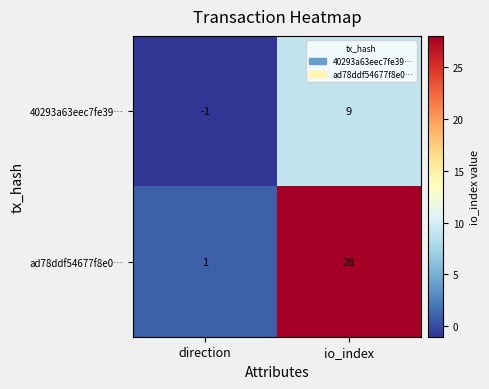

True or false: ad78ddf54677f8e0… has a value of 44 at io_index.

False